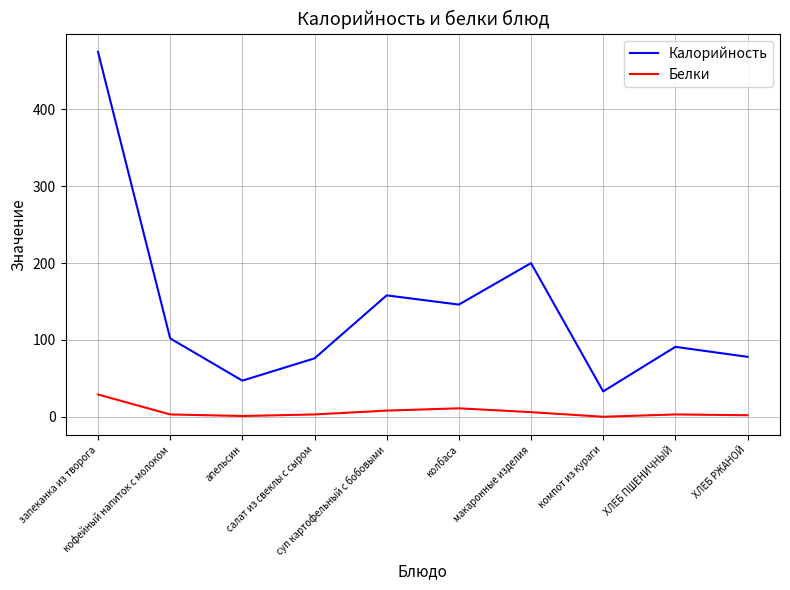

Which series has the largest range (max minus min)?

Калорийность